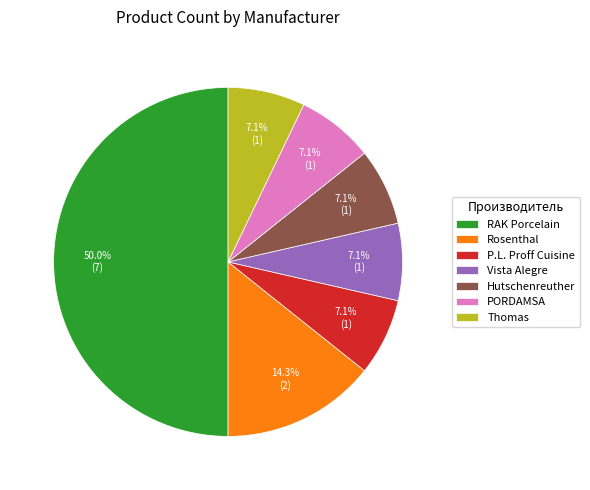

What is the ratio of the value at Hutschenreuther to the value at Vista Alegre?

1.0